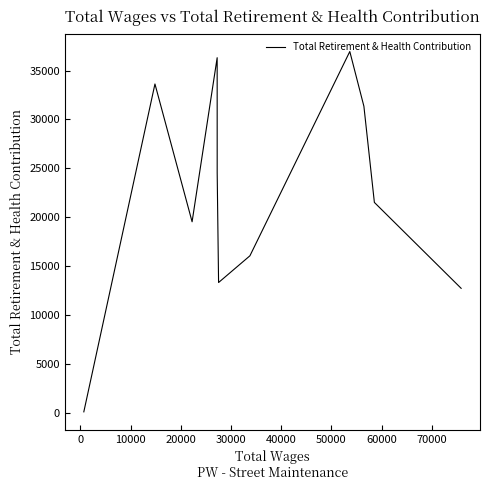

True or false: there are more than 2 points higher than both neighbors.

True